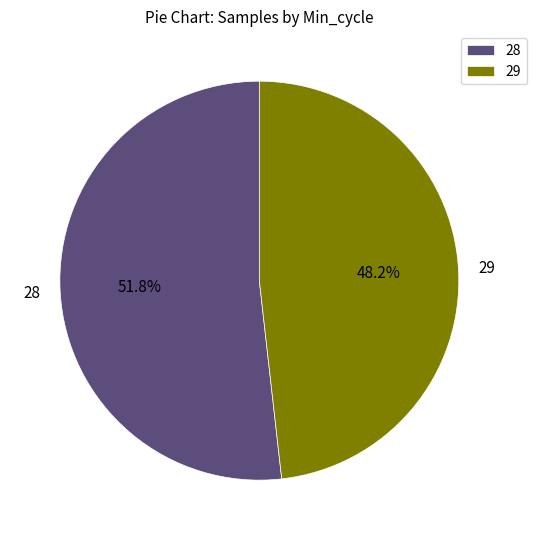

What portion of the pie excludes 29?

51.8%